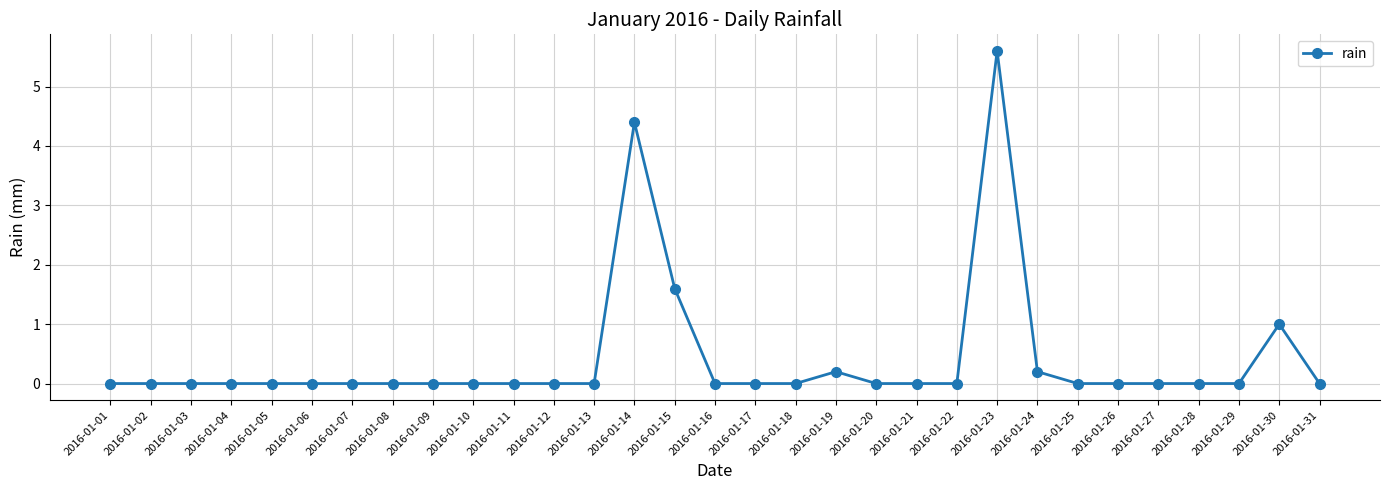

Reading left to right, transcribe all the data shown in this chart.

2016-01-01=0.0	2016-01-02=0.0	2016-01-03=0.0	2016-01-04=0.0	2016-01-05=0.0	2016-01-06=0.0	2016-01-07=0.0	2016-01-08=0.0	2016-01-09=0.0	2016-01-10=0.0	2016-01-11=0.0	2016-01-12=0.0	2016-01-13=0.0	2016-01-14=4.4	2016-01-15=1.6	2016-01-16=0.0	2016-01-17=0.0	2016-01-18=0.0	2016-01-19=0.2	2016-01-20=0.0	2016-01-21=0.0	2016-01-22=0.0	2016-01-23=5.6	2016-01-24=0.2	2016-01-25=0.0	2016-01-26=0.0	2016-01-27=0.0	2016-01-28=0.0	2016-01-29=0.0	2016-01-30=1.0	2016-01-31=0.0